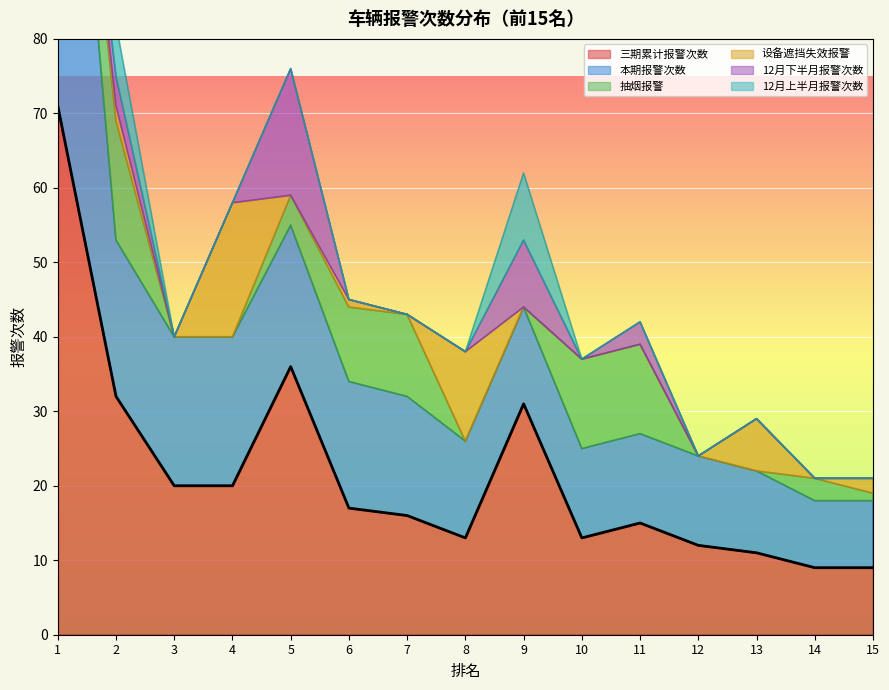

What is the difference between the 三期累计报警次数 values at 15 and 5?

27